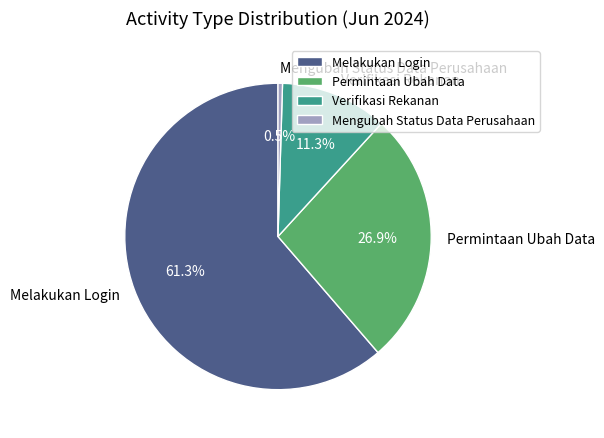

Rank the categories by value from highest to lowest.

Melakukan Login, Permintaan Ubah Data, Verifikasi Rekanan, Mengubah Status Data Perusahaan